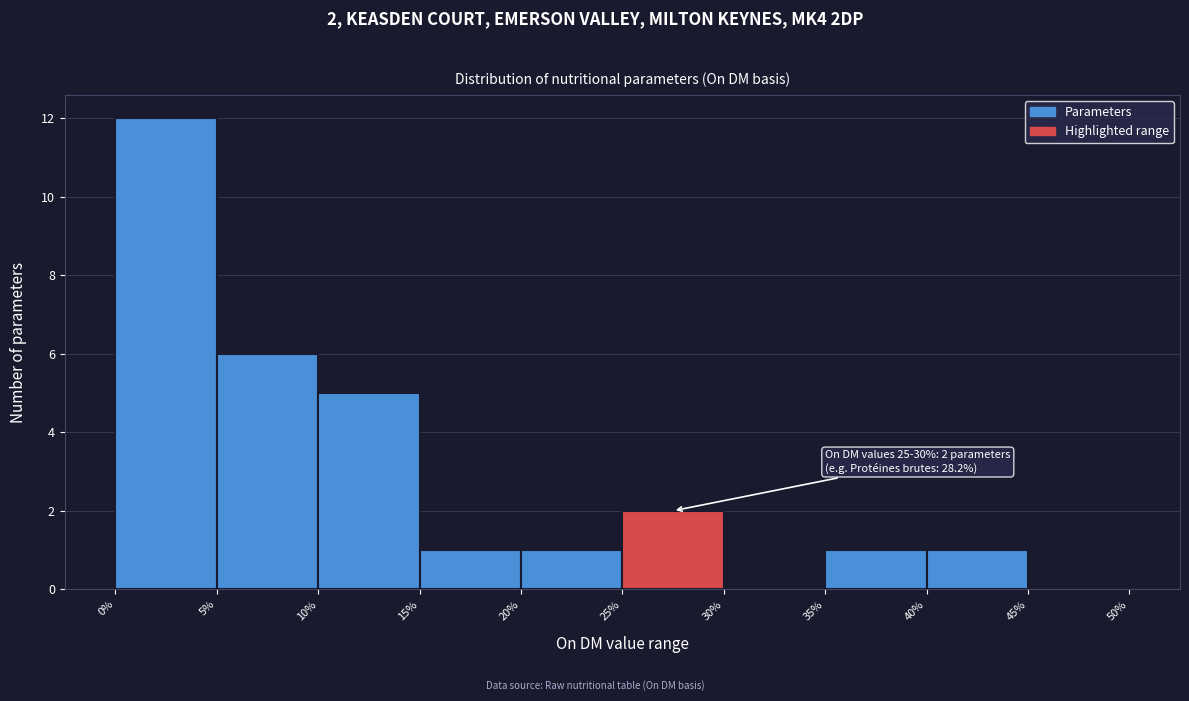

Which range on the x-axis has the tallest bar?

0% to 5%